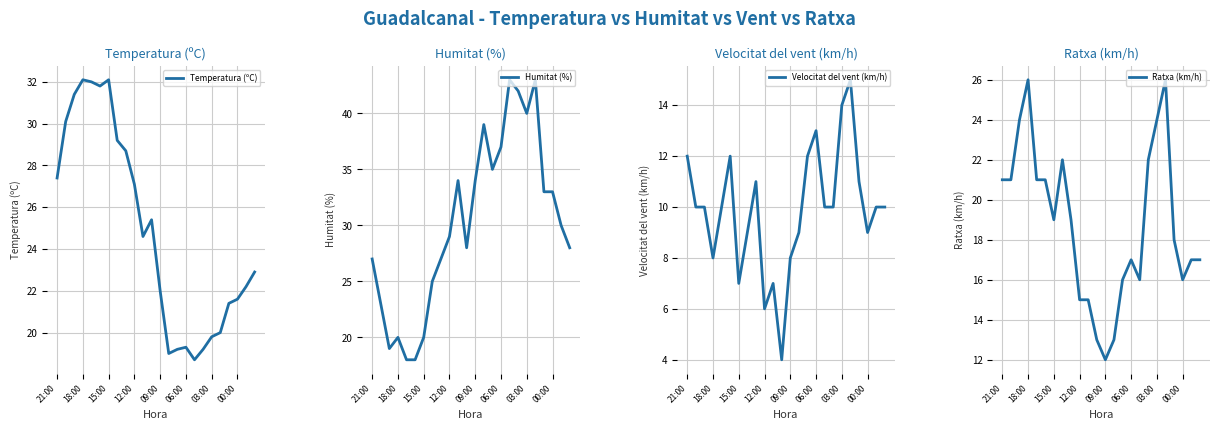

Reading right to left, extract all data points from this chart.

Temperatura (ºC): 22.9	22.2	21.6	21.4	20.0	19.8	19.2	18.7	19.3	19.2	19.0	22.0	25.4	24.6	27.1	28.7	29.2	32.1	31.8	32.0	32.1	31.4	30.1	27.4
Humitat (%): 28.0	30.0	33.0	33.0	43.0	40.0	42.0	43.0	37.0	35.0	39.0	34.0	28.0	34.0	29.0	27.0	25.0	20.0	18.0	18.0	20.0	19.0	23.0	27.0
Velocitat del vent (km/h): 10.0	10.0	9.0	11.0	15.0	14.0	10.0	10.0	13.0	12.0	9.0	8.0	4.0	7.0	6.0	11.0	9.0	7.0	12.0	10.0	8.0	10.0	10.0	12.0
Ratxa (km/h): 17.0	17.0	16.0	18.0	26.0	24.0	22.0	16.0	17.0	16.0	13.0	12.0	13.0	15.0	15.0	19.0	22.0	19.0	21.0	21.0	26.0	24.0	21.0	21.0